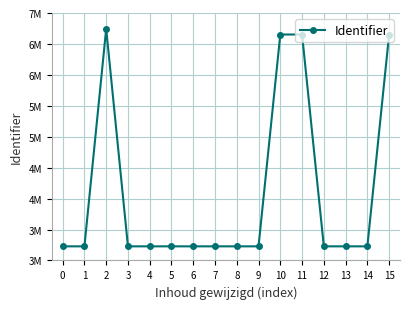

Reading right to left, extract all data points from this chart.

15=6652237	14=3228003	13=3228001	12=3228006	11=6652233	10=6652230	9=3228000	8=3227998	7=3227990	6=3227995	5=3227993	4=3227991	3=3227986	2=6744236	1=3227979	0=3227976